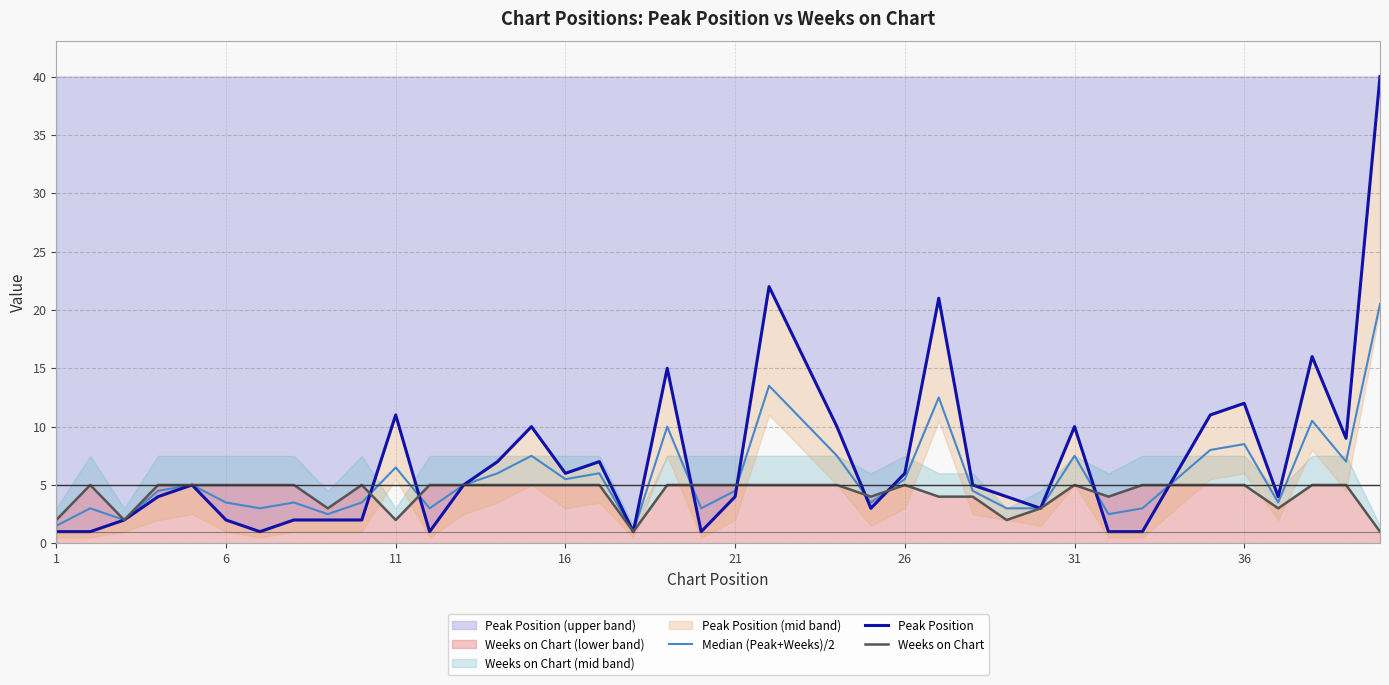

List the series in order of their overall mean, highest first.

Peak Position, Median (Peak+Weeks)/2, Weeks on Chart